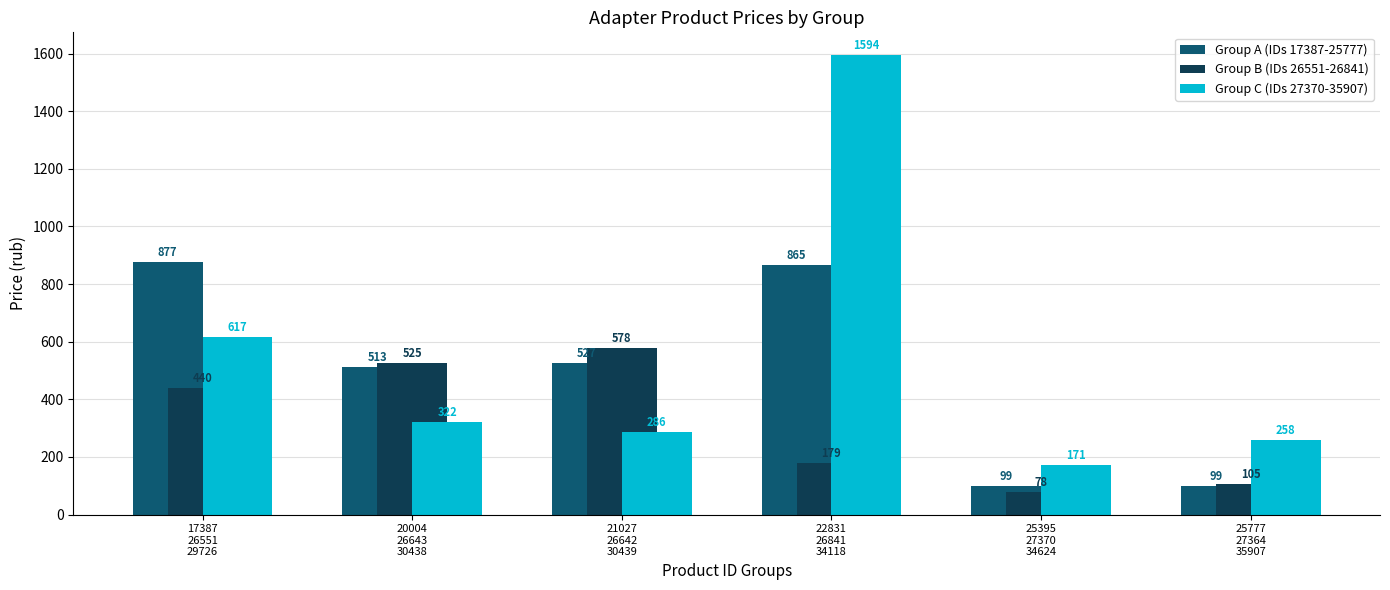

Rank the series by their maximum value, from highest to lowest.

Group C (IDs 27370-35907), Group A (IDs 17387-25777), Group B (IDs 26551-26841)